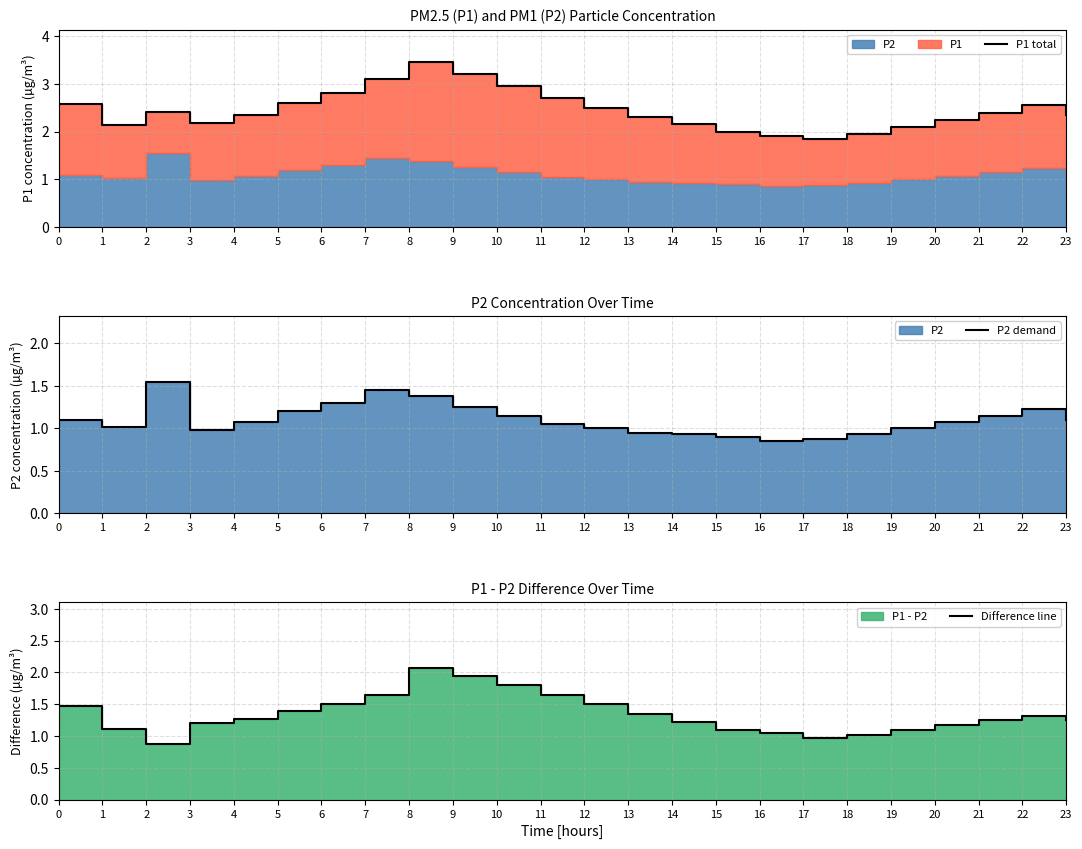

Which category has the lowest value across all series?

16